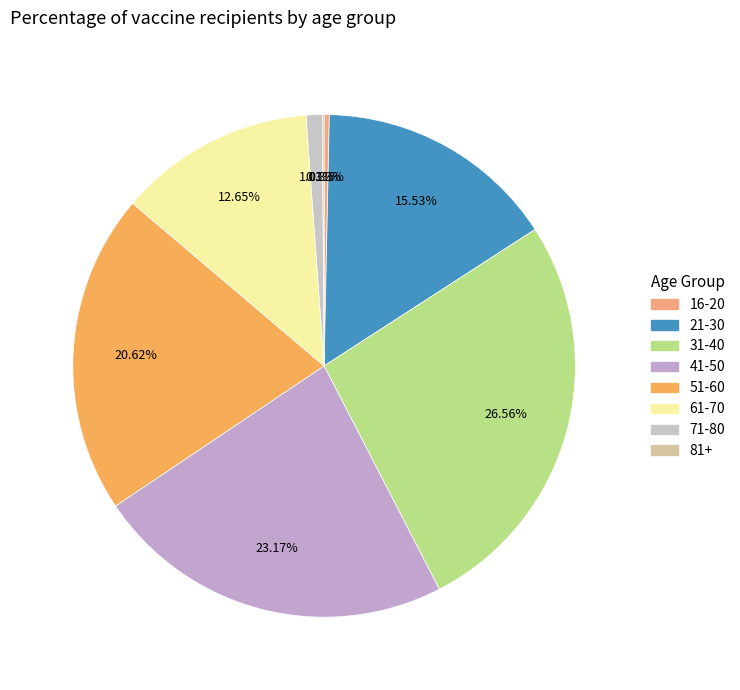

To the nearest percent, what portion does 21-30 represent?

16%